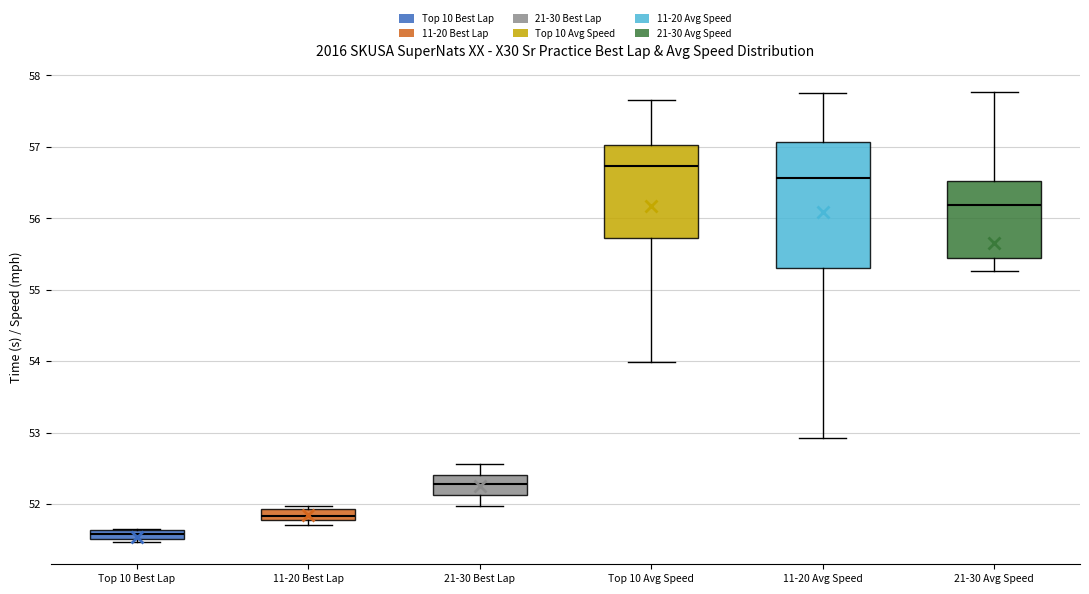

Comparing the boxes themselves (not the whiskers), which one is the tallest?

11-20 Avg Speed